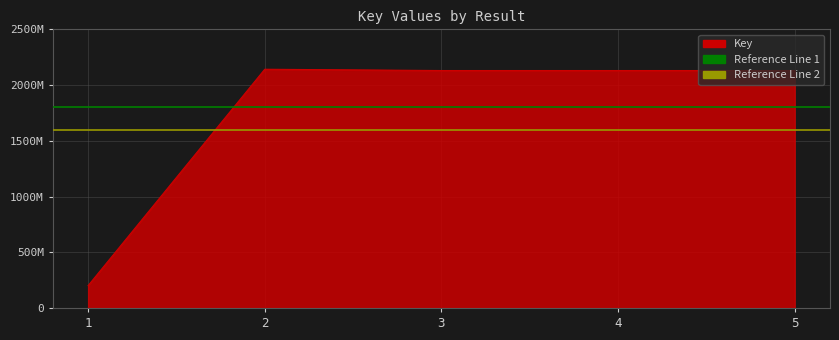

Read the value at 3, to the nearest 10.

2130391980